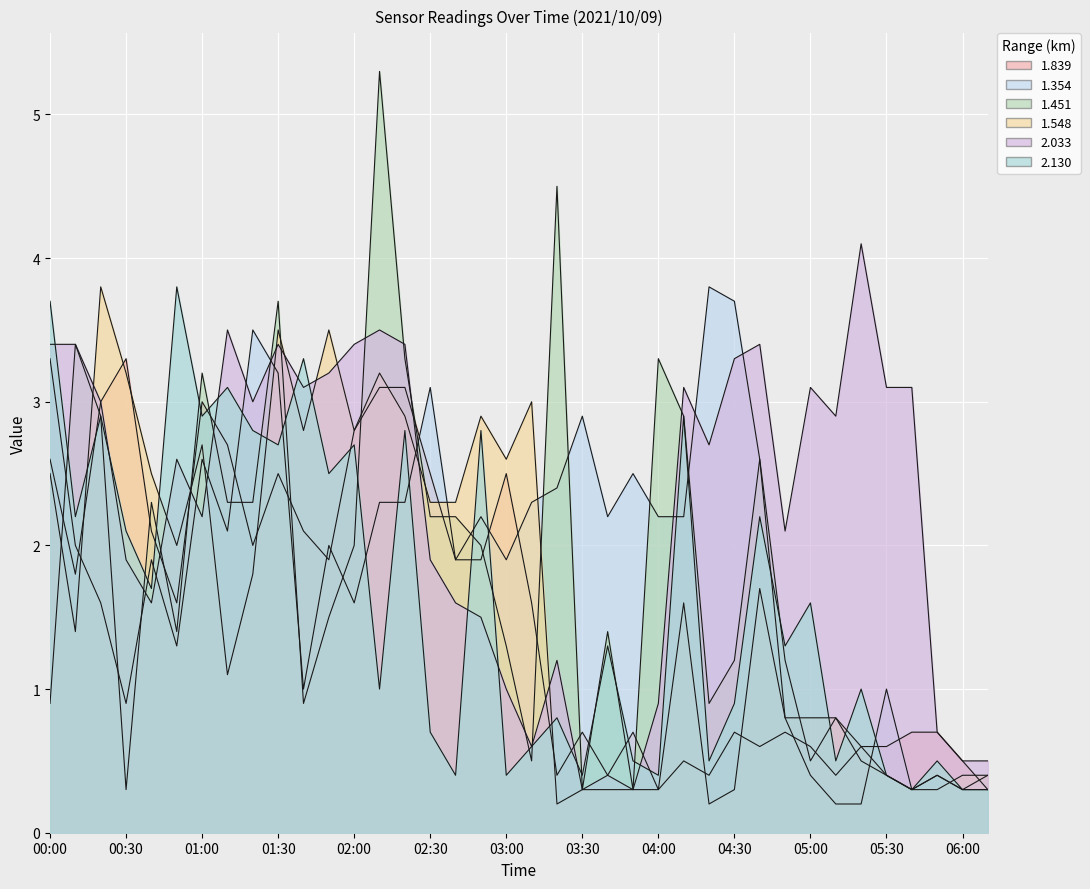

What is the total value across all series at 02:40?

10.3